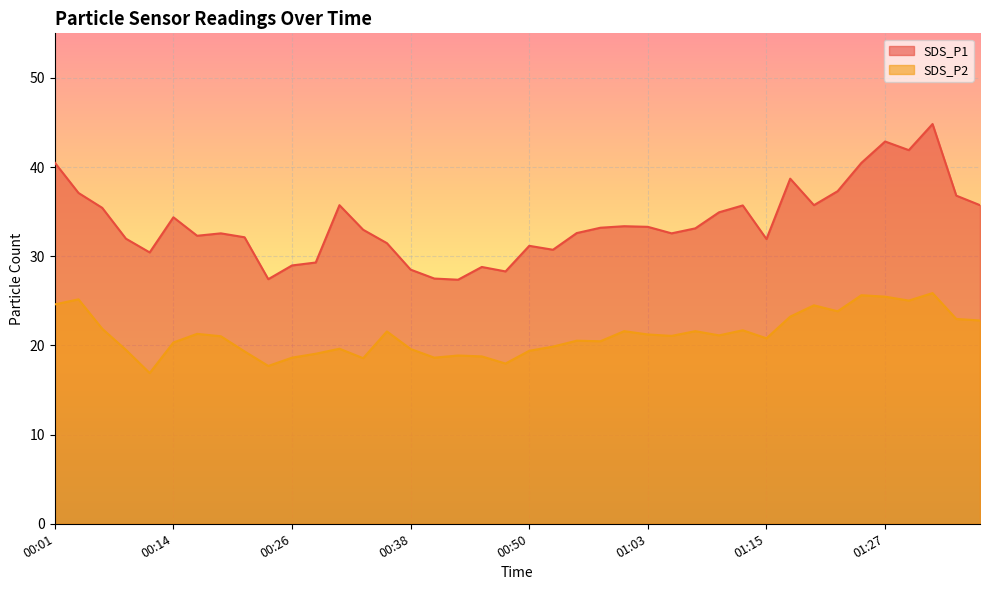

True or false: SDS_P2 and SDS_P1 cross at least once.

False